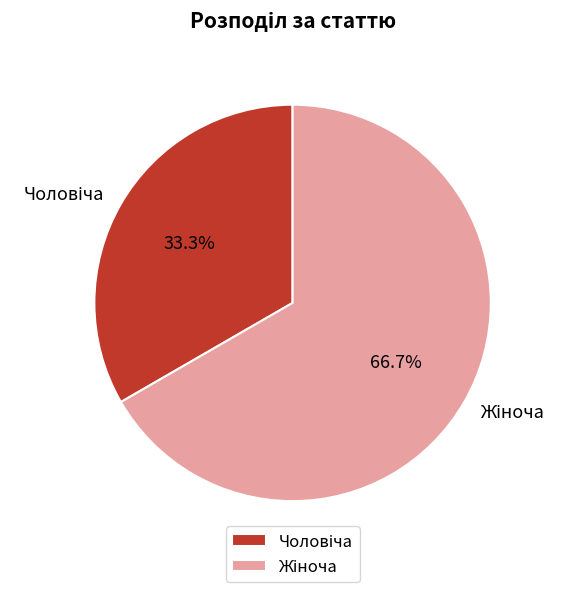

Is there a majority slice in this chart?

Yes